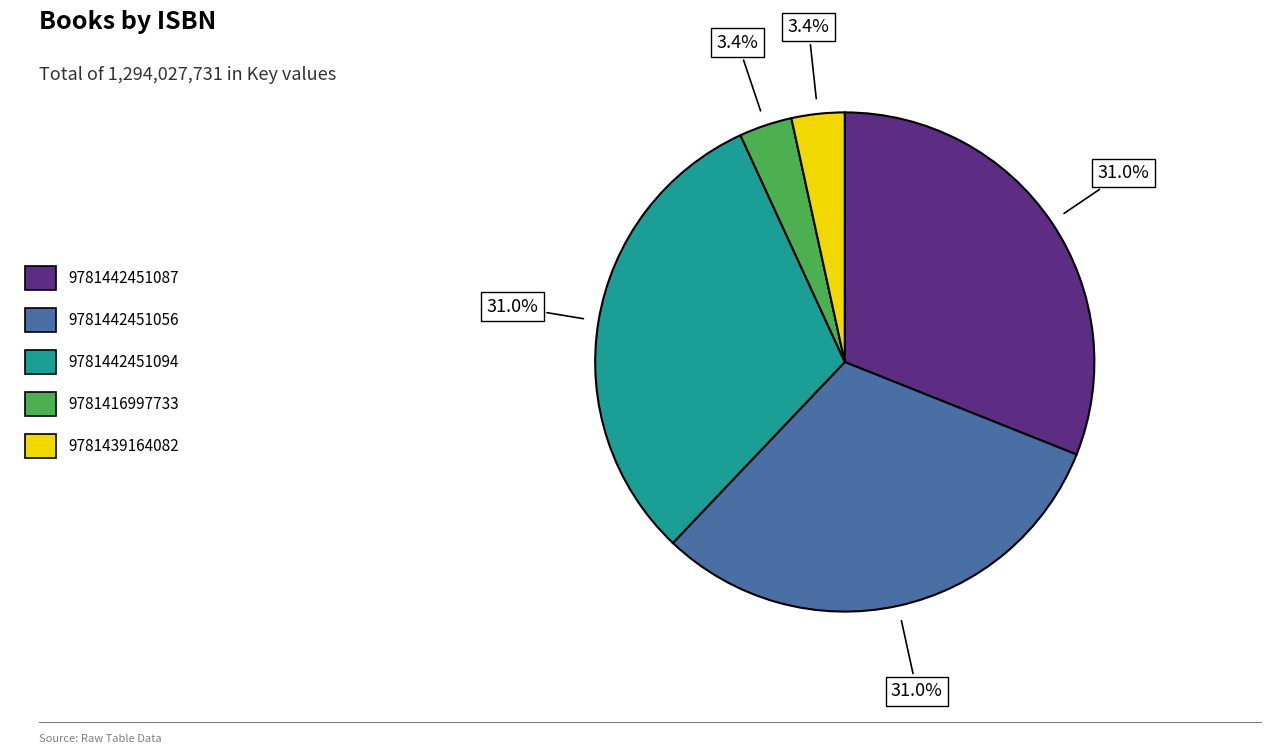

Is it true that 9781442451056 is 31% of the pie?

True